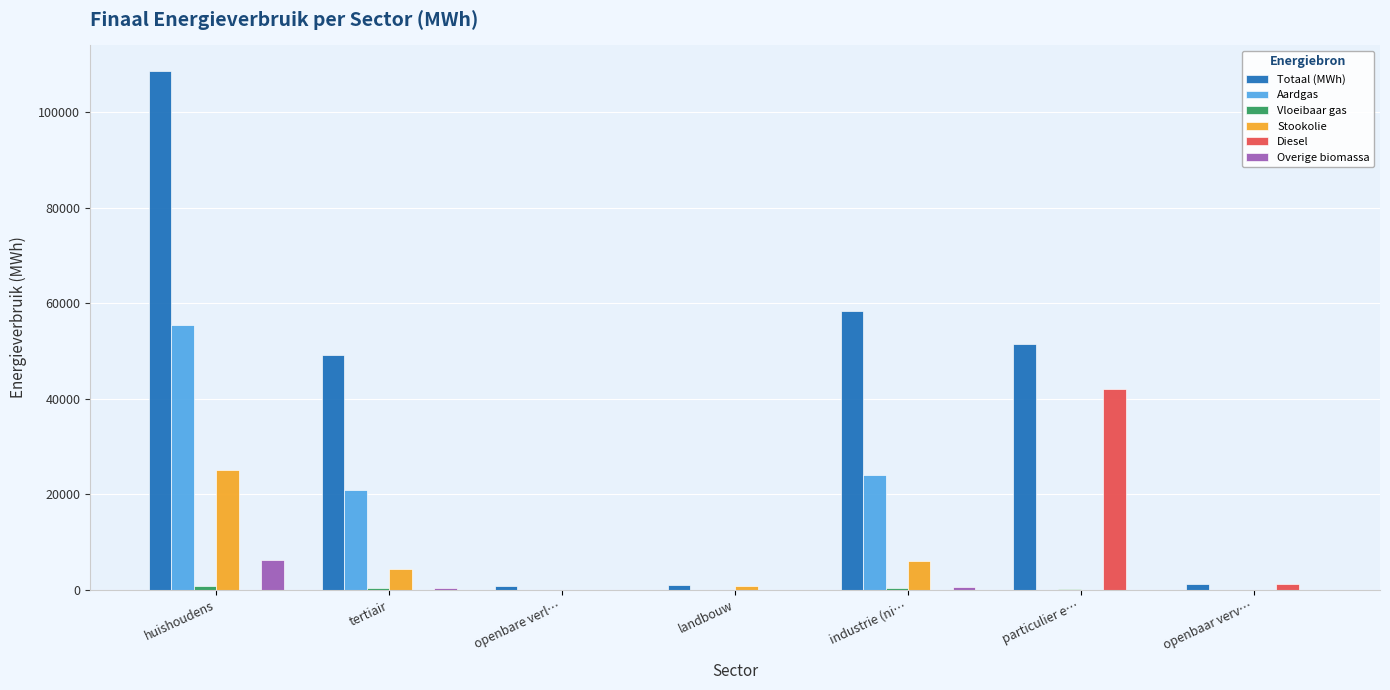

Between huishoudens and particulier e…, which series saw the biggest shift?

Totaal (MWh)